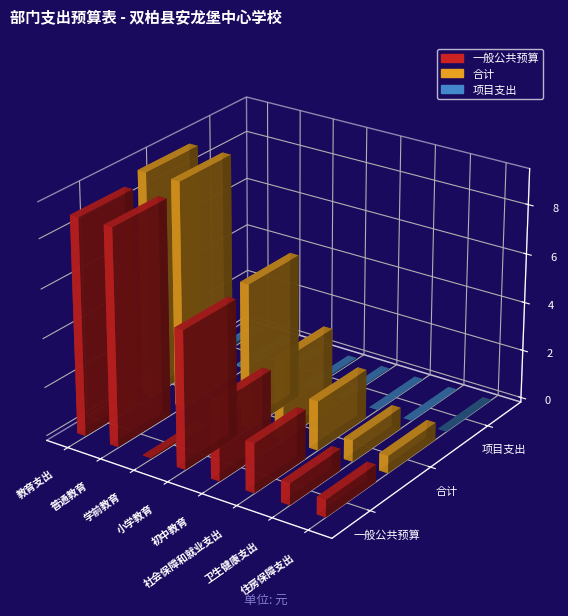

Does the chart contain any negative values?

No